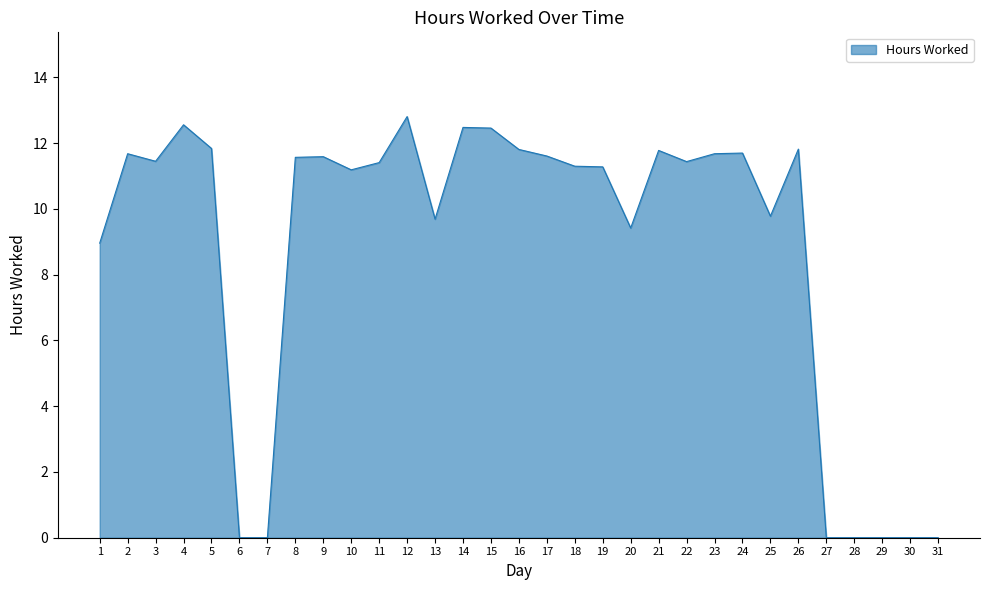

What is the change in value from 1 to 8?

+2.6